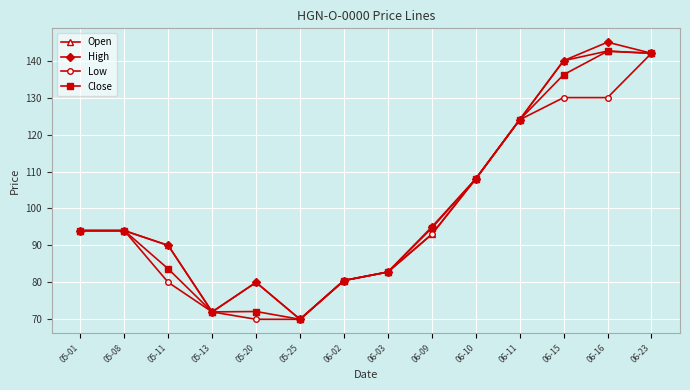

The Open series shows 125.7 at 05-25. True or false?

False